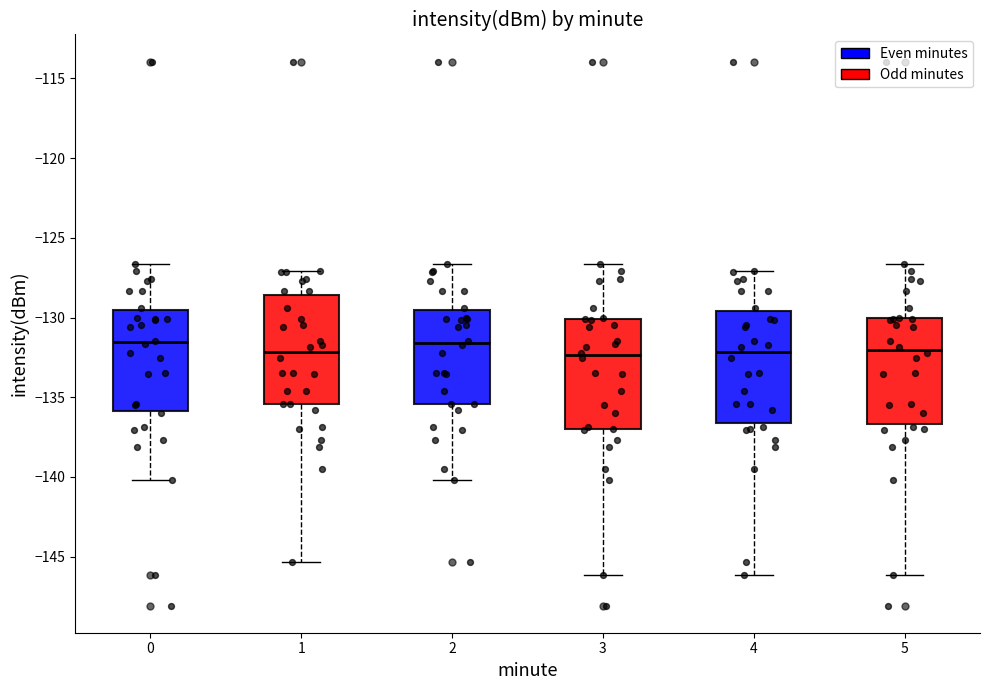

Where is the lower edge of the box at x = 4 on the y-axis? The values are not printed on the chart, so give them approximately, as read against the axis.

-136.5